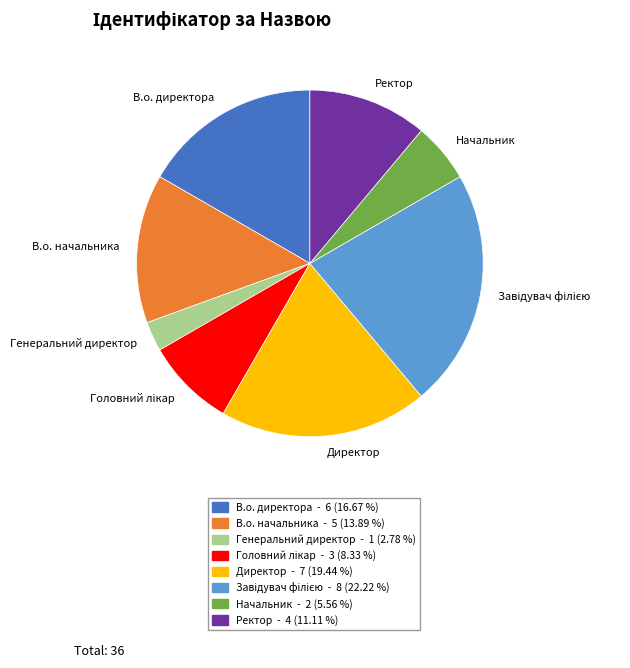

Does any single category account for the majority?

No